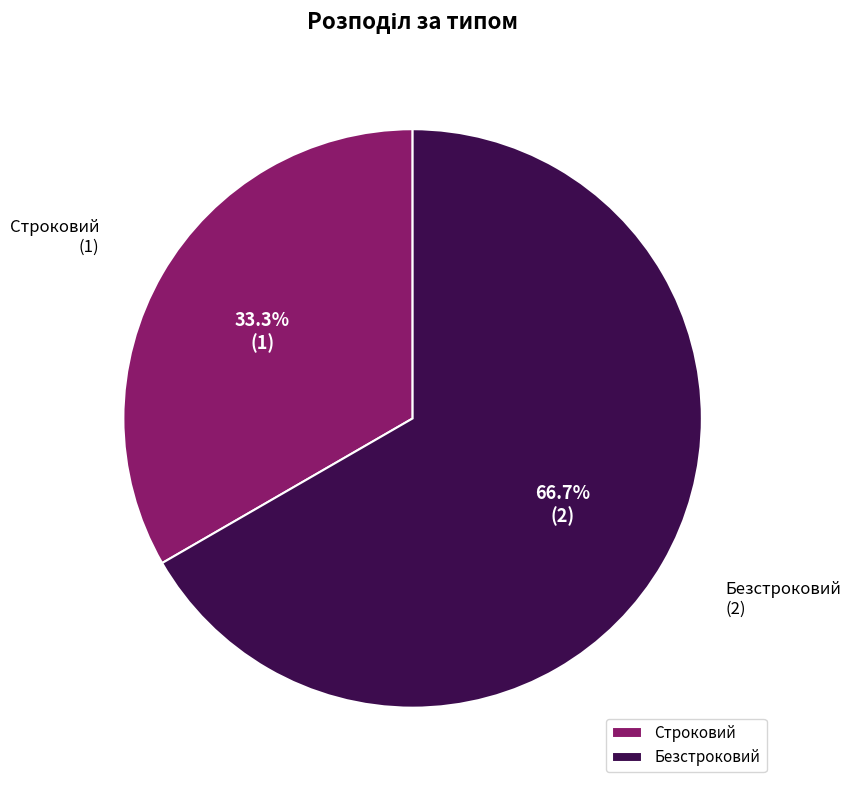

Is the sum of Безстроковий and Строковий greater than half?

Yes